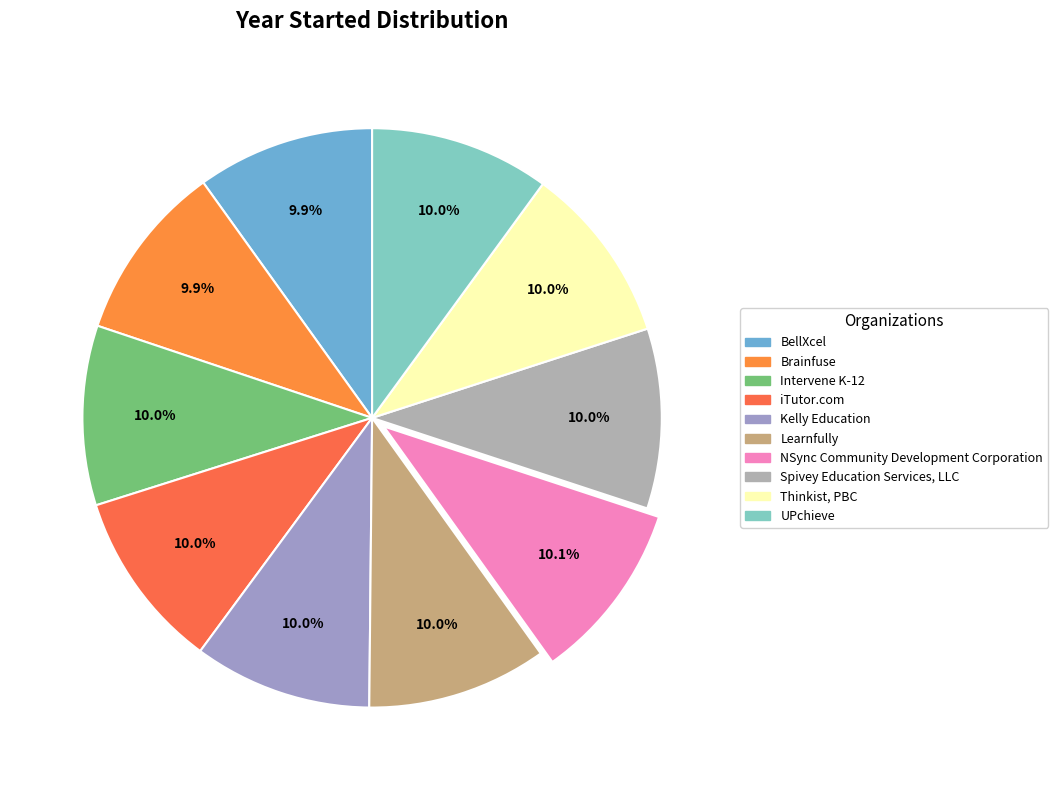

Is UPchieve the majority of the pie?

No